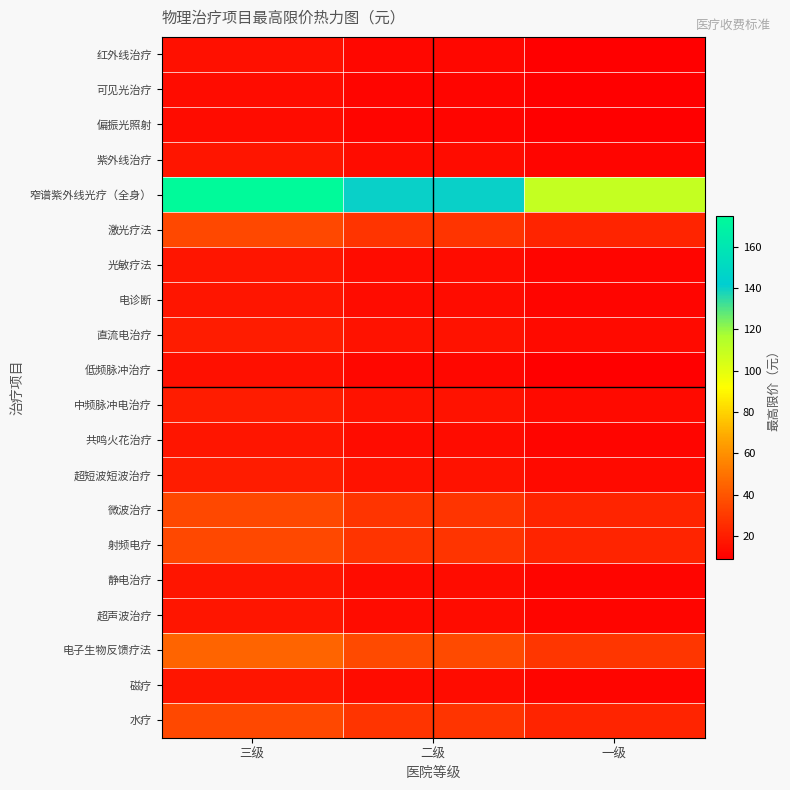

Which series has the largest range (max minus min)?

窄谱紫外线光疗（全身）